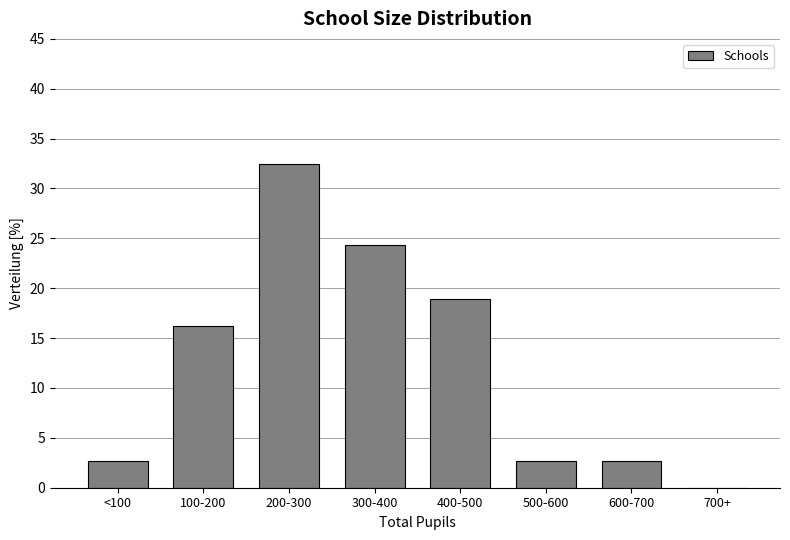

Reading right to left, list all the values displayed in this chart.

700+=0.0	600-700=2.7	500-600=2.7	400-500=18.9	300-400=24.3	200-300=32.4	100-200=16.2	<100=2.7